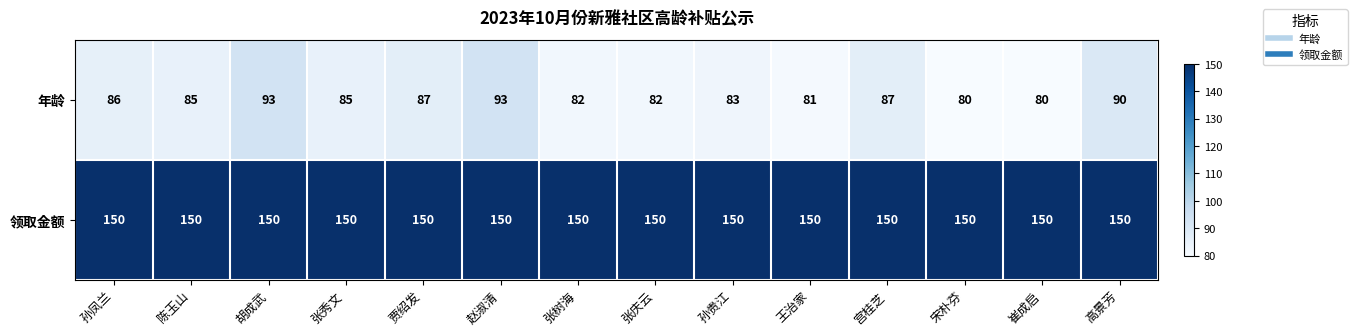

Is the value of 领取金额 at 孙贵江 greater than the value of 年龄 at 崔成启?

Yes